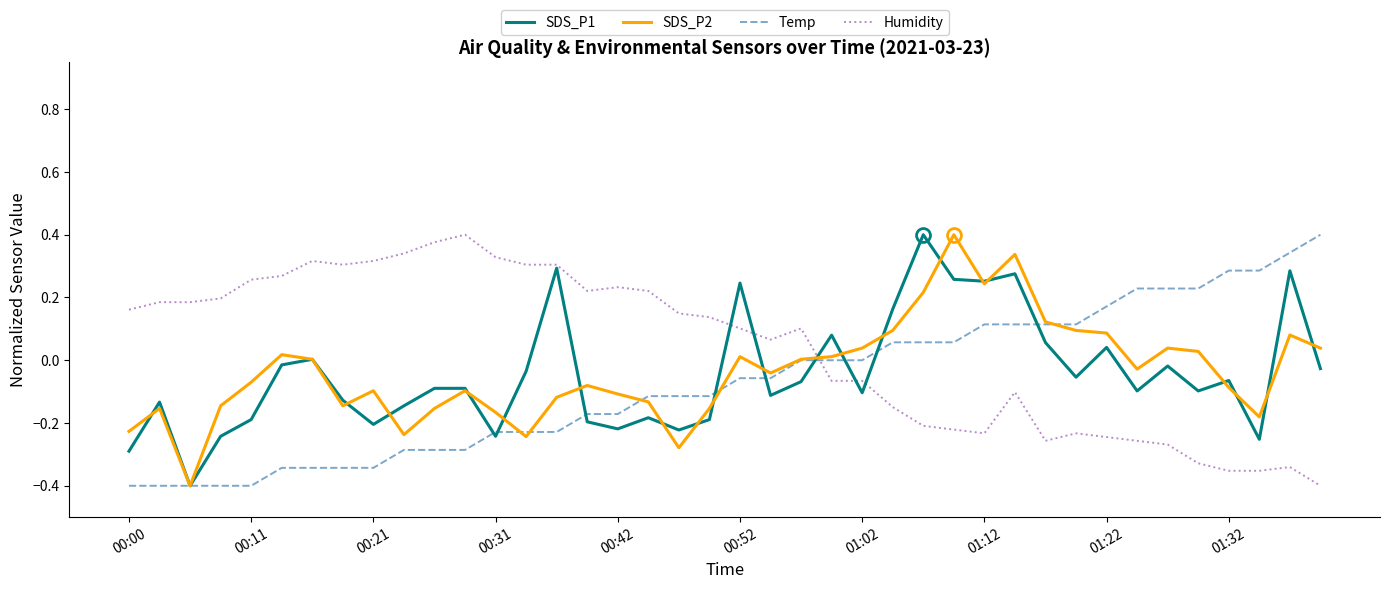

The Temp series shows -0.1 at 17. True or false?

True